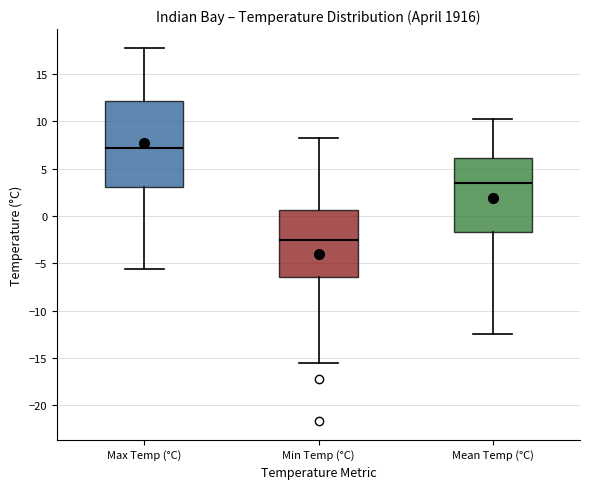

Which box is the tallest, from its lower edge to its upper edge?

Max Temp (°C)